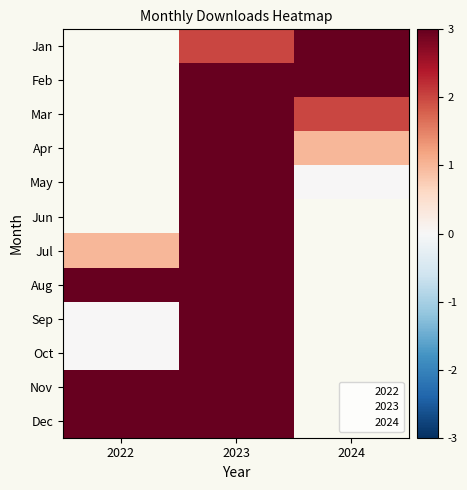

Count the Apr values in the range 1 to 16.

2